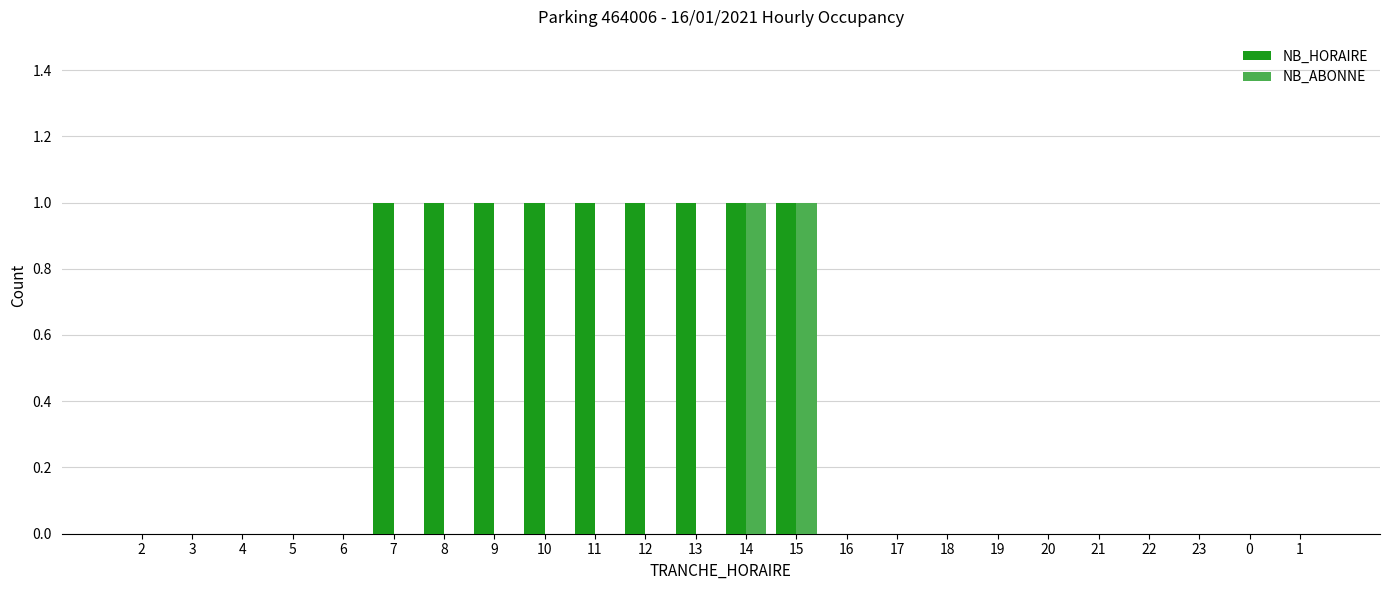

Count the NB_HORAIRE values in the range 0 to 1.

24